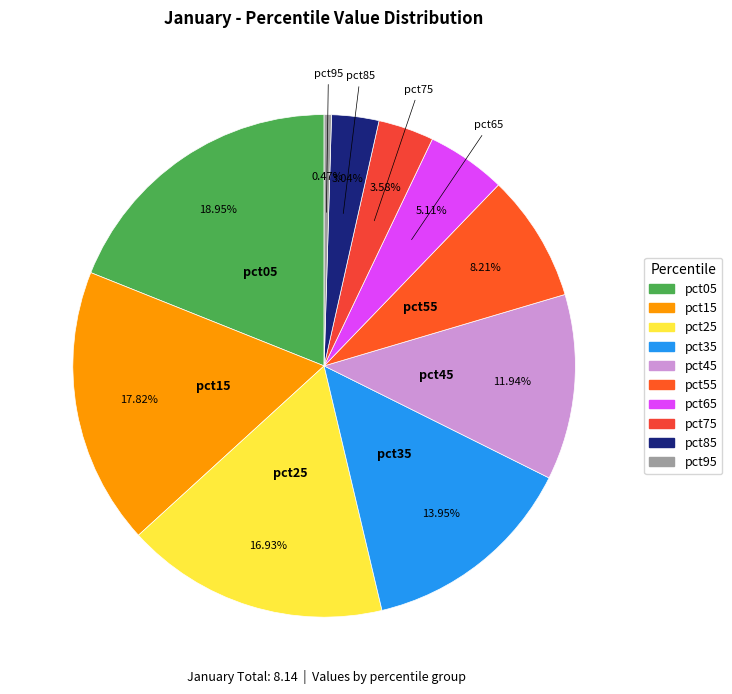

To the nearest percent, what is the difference between the largest and smallest slice percentages?

18%